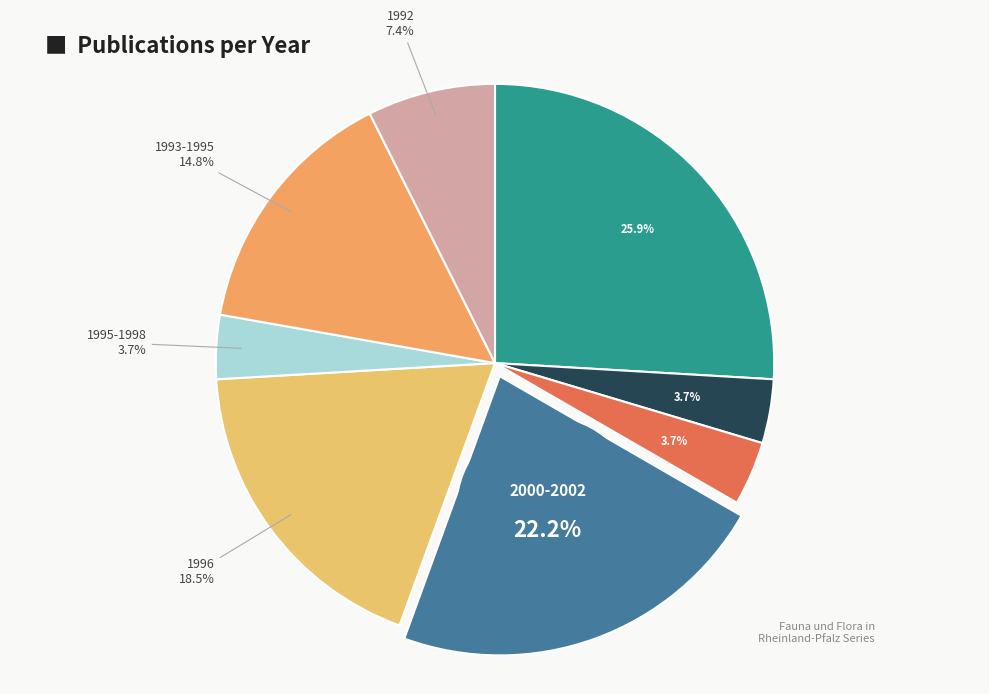

Which slice is the smallest?

2013-2014